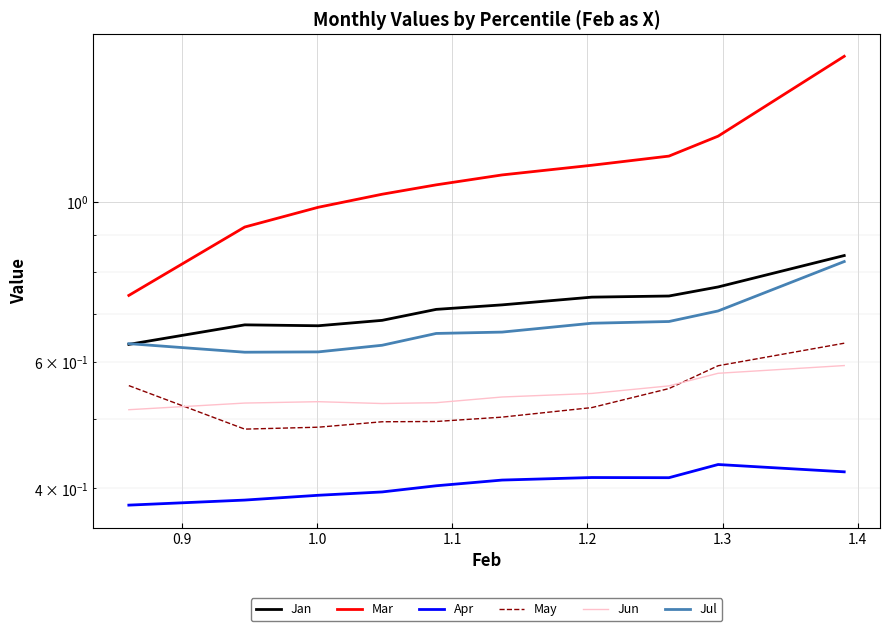

What is the highest value of the Jul series?

0.8